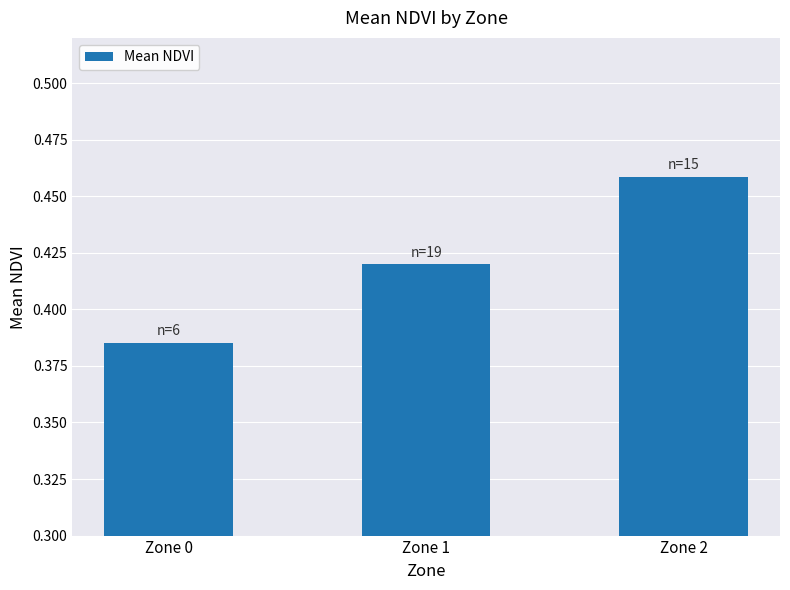

Which category has the highest value across all series?

Zone 2